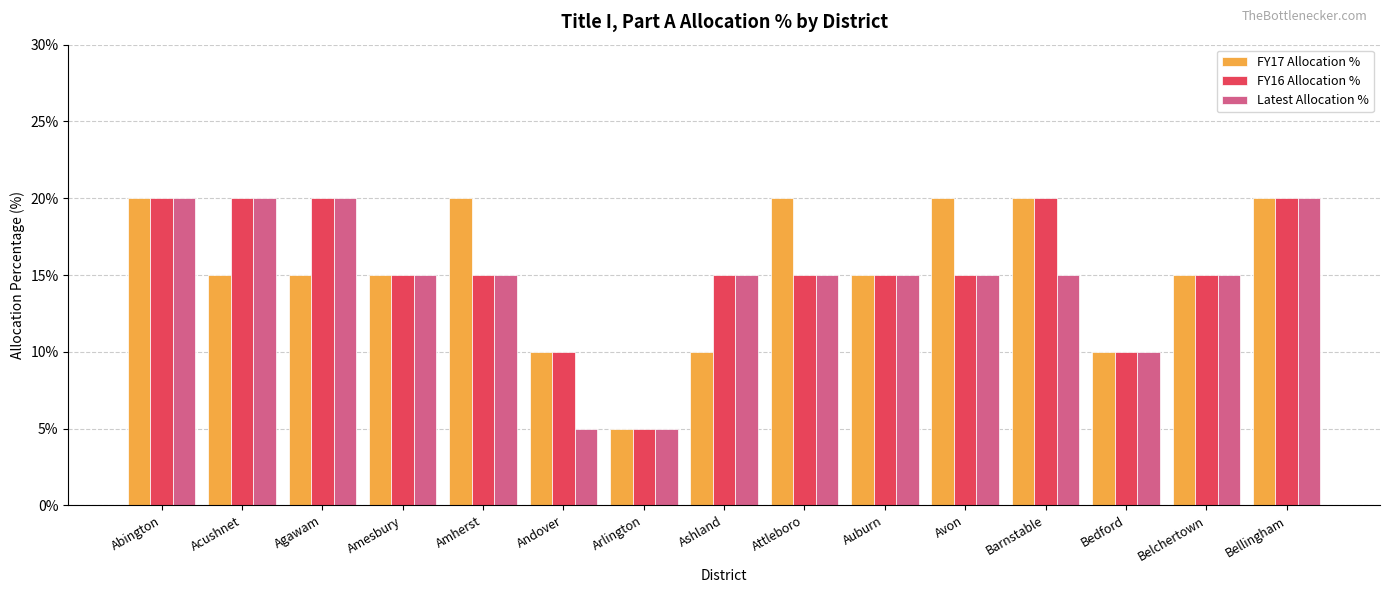

At which label does Latest Allocation % first exceed 15?

Abington